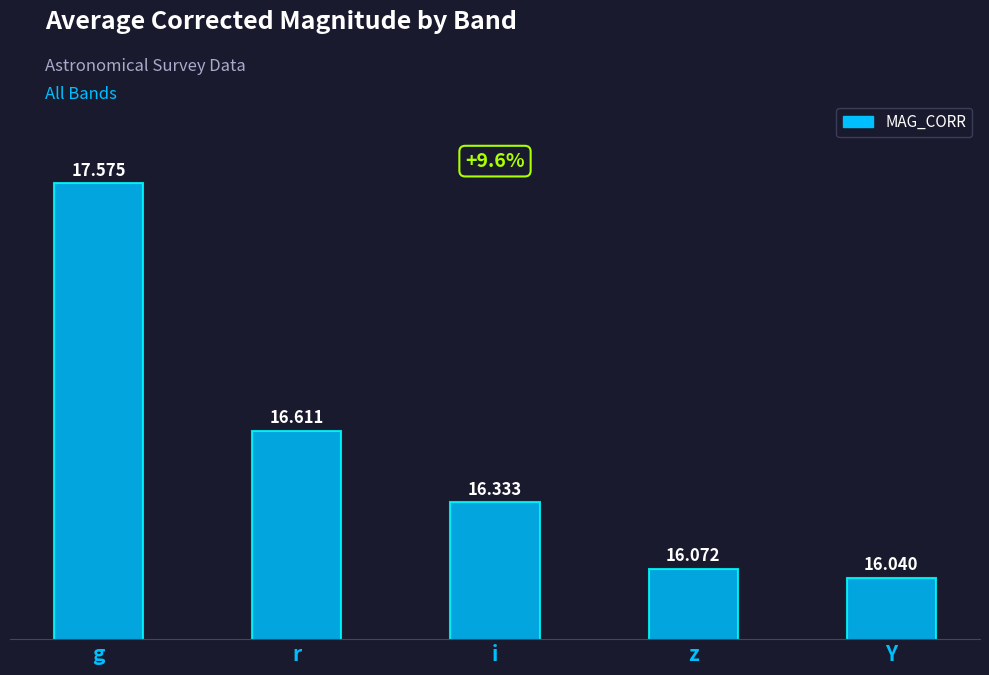

Where is the data nearest to the value 16?

Y